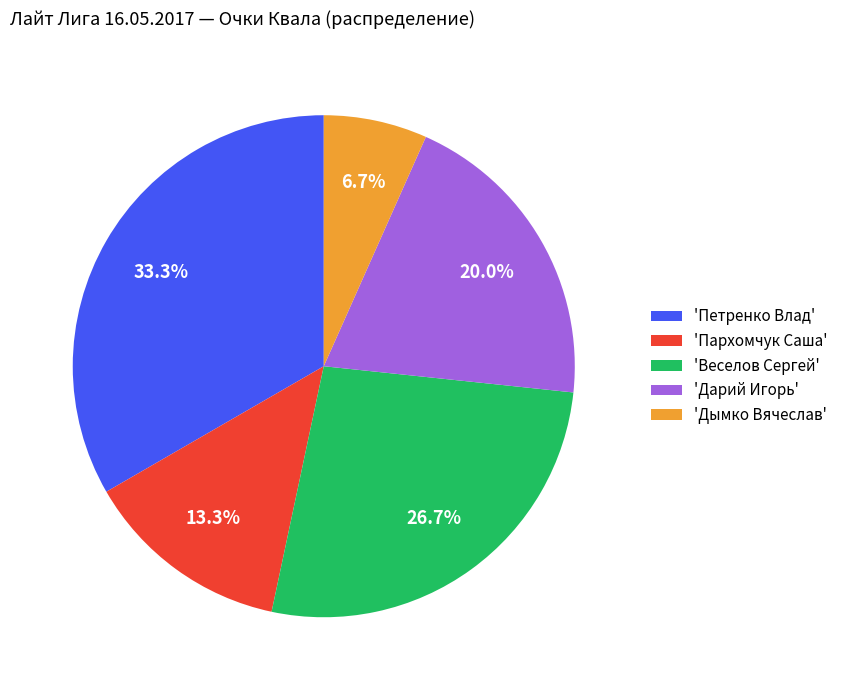

Is 'Петренко Влад' the majority of the pie?

No